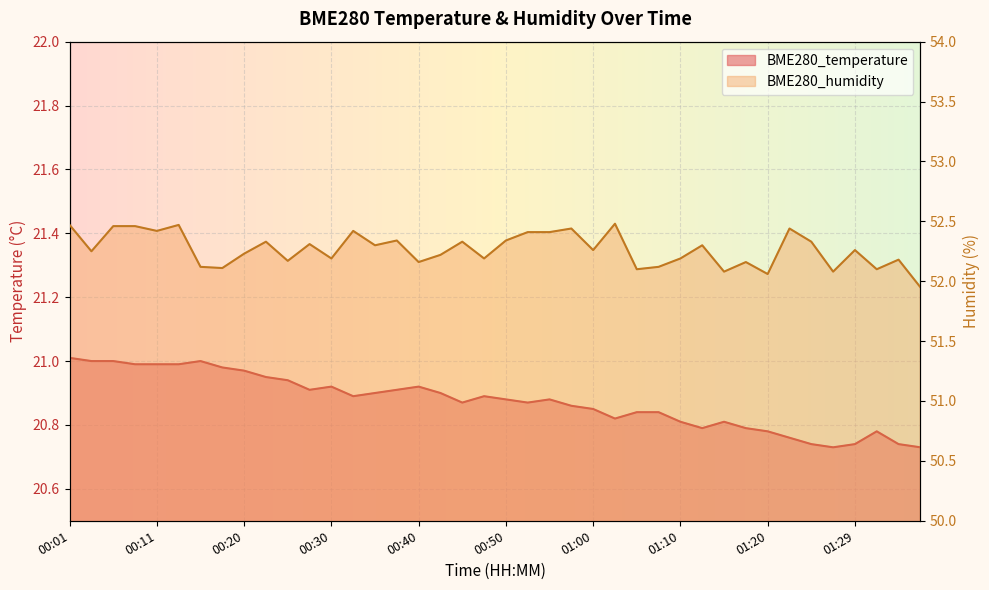

At which category is the sum across all series the highest?

00:01